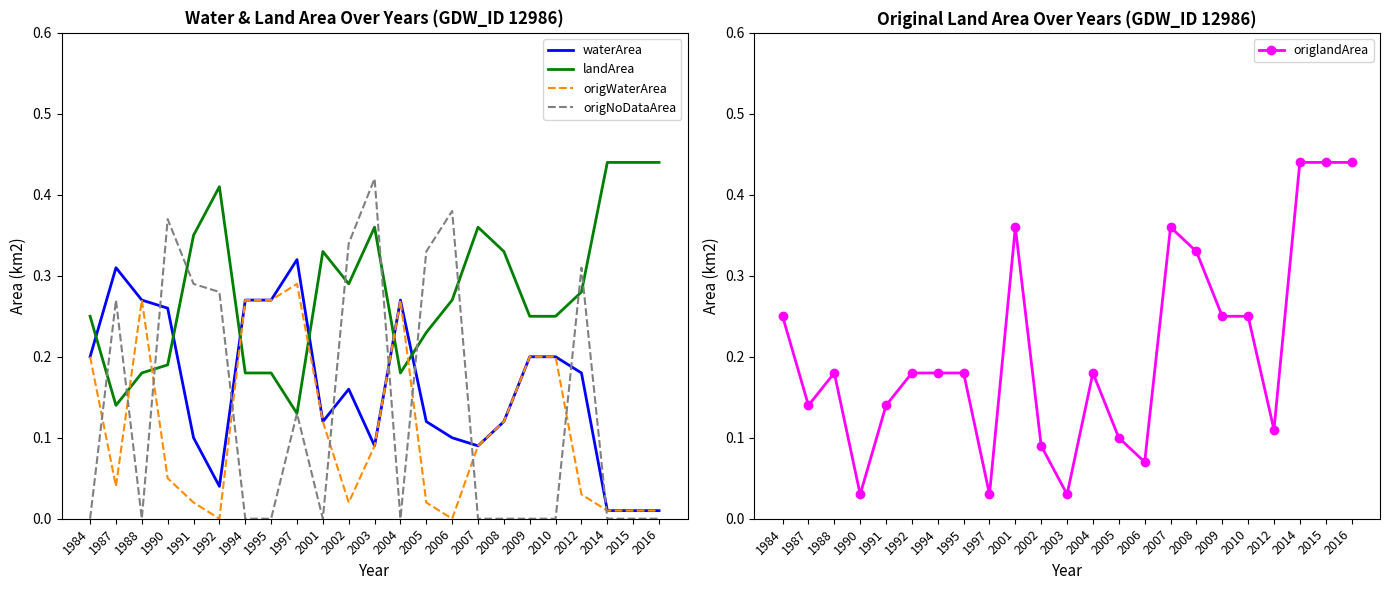

How many positive values does the origWaterArea series have?

21